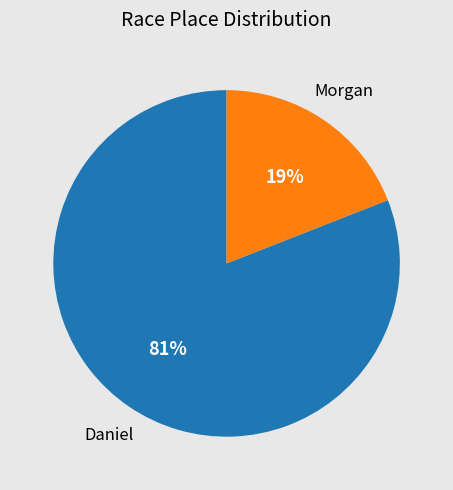

Which category accounts for the majority?

Daniel